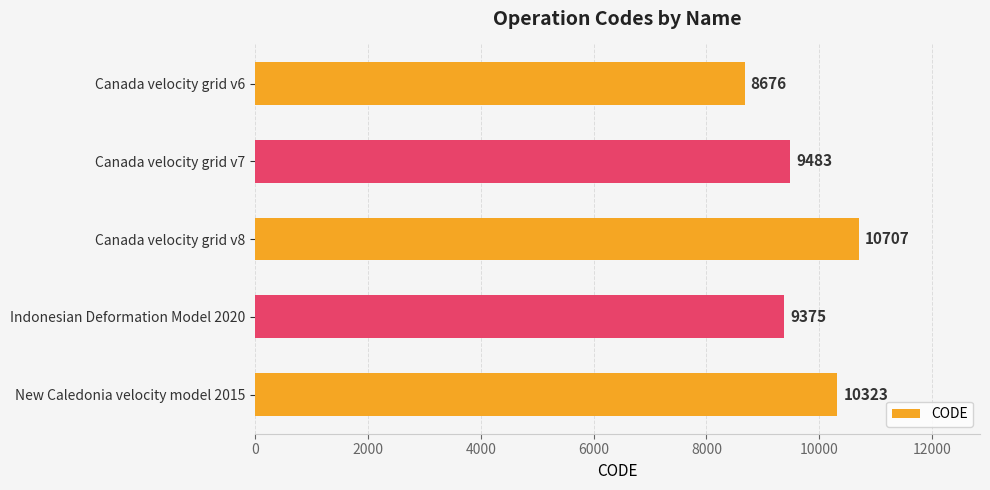

What is the average value?

9713